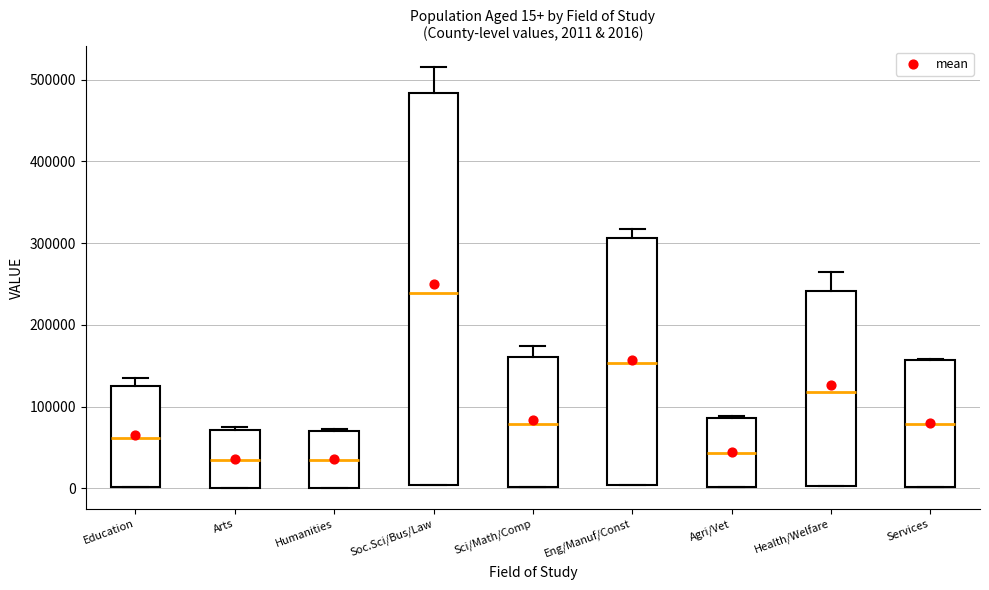

Comparing the boxes themselves (not the whiskers), which one is the tallest?

Soc.Sci/Bus/Law